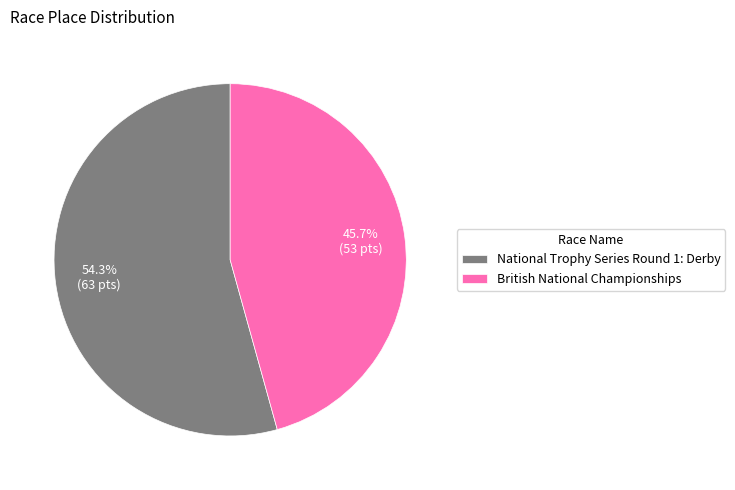

What is the total percentage of British National Championships and National Trophy Series Round 1: Derby?

100.0%